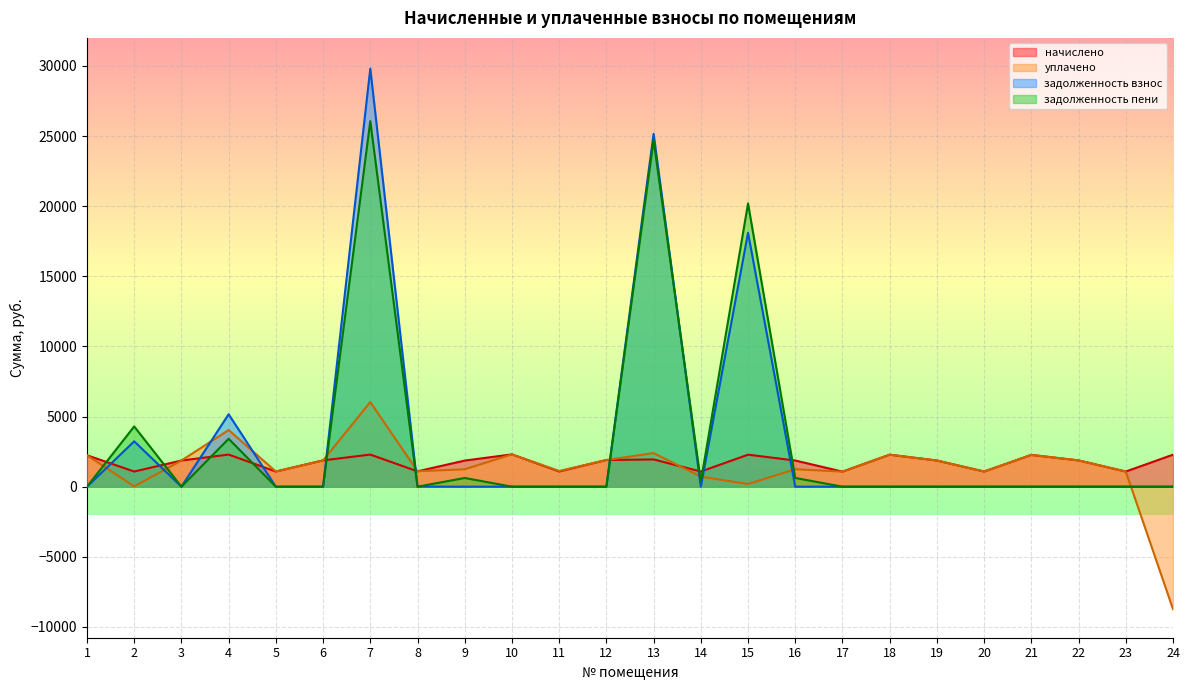

At which category does the chart reach its peak across all series?

7